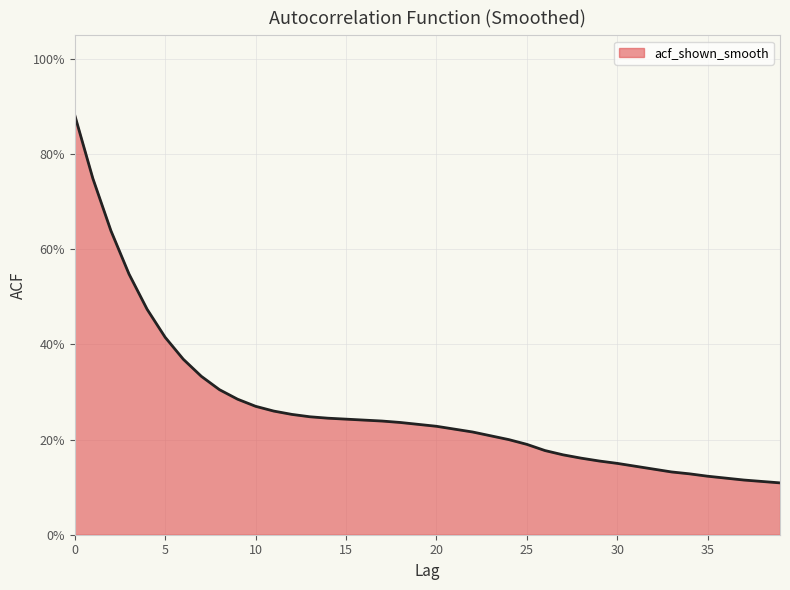

Does the chart display data point markers on the line(s)?

No